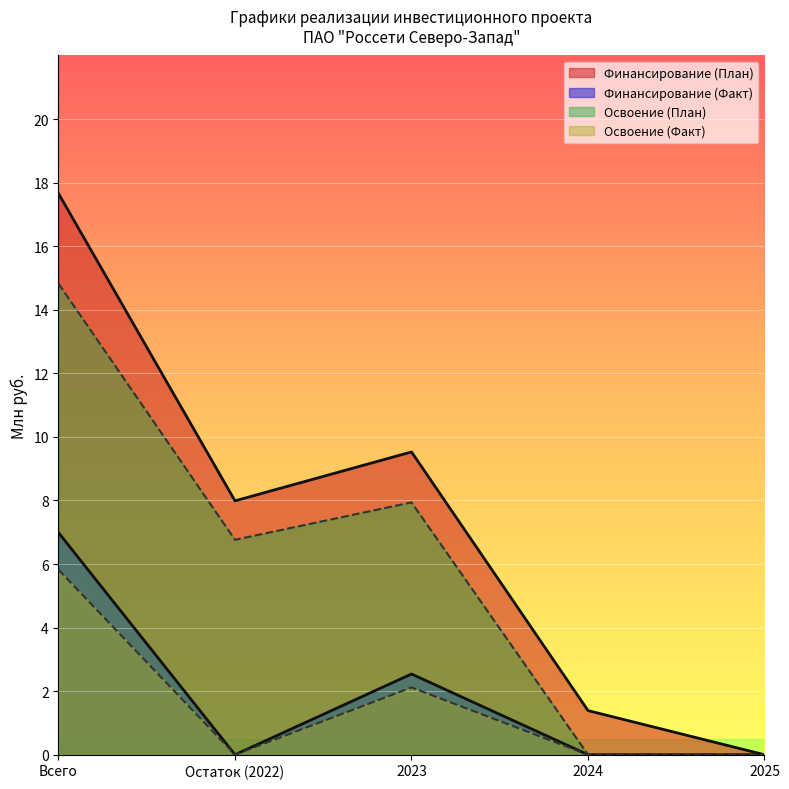

How many interior local peaks does the Освоение (Факт) series have?

1